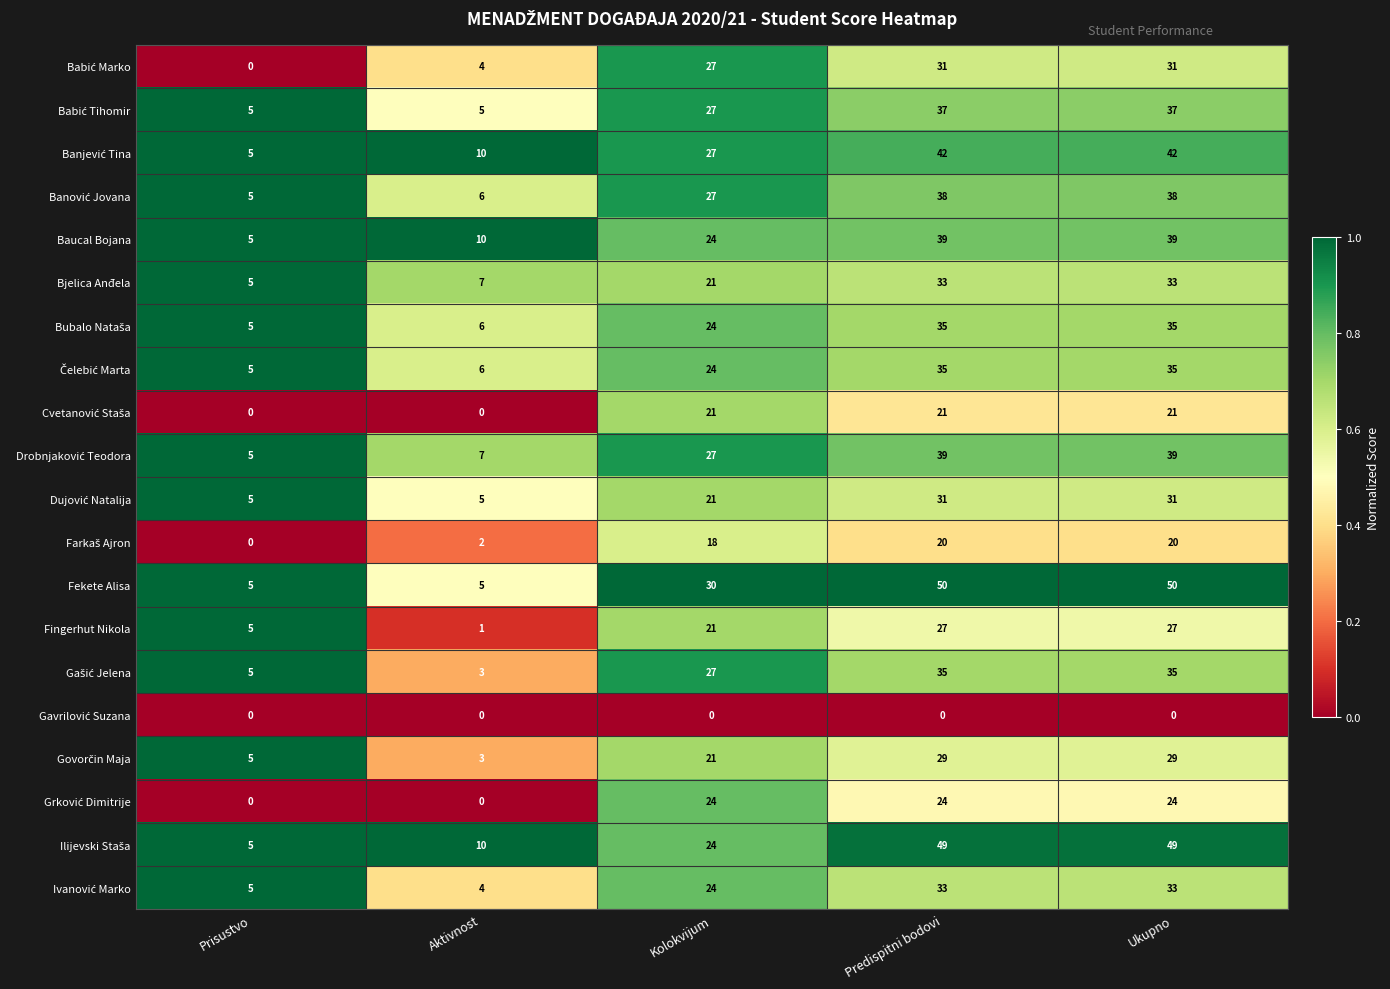

What is the difference between the maximum and minimum values in the Bjelica Anđela series?

28